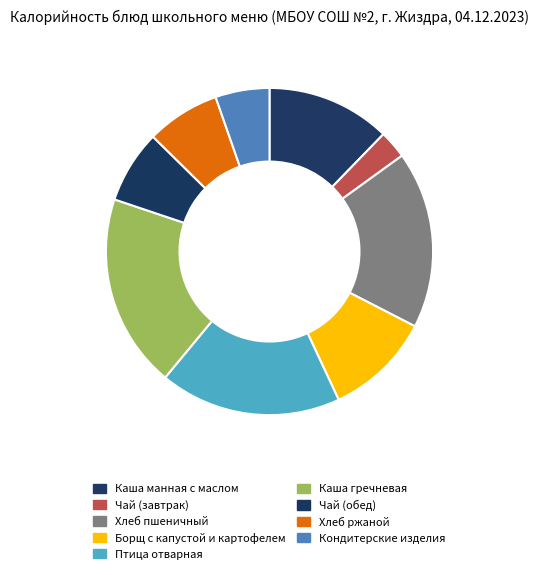

Which slice is the largest?

Каша гречневая